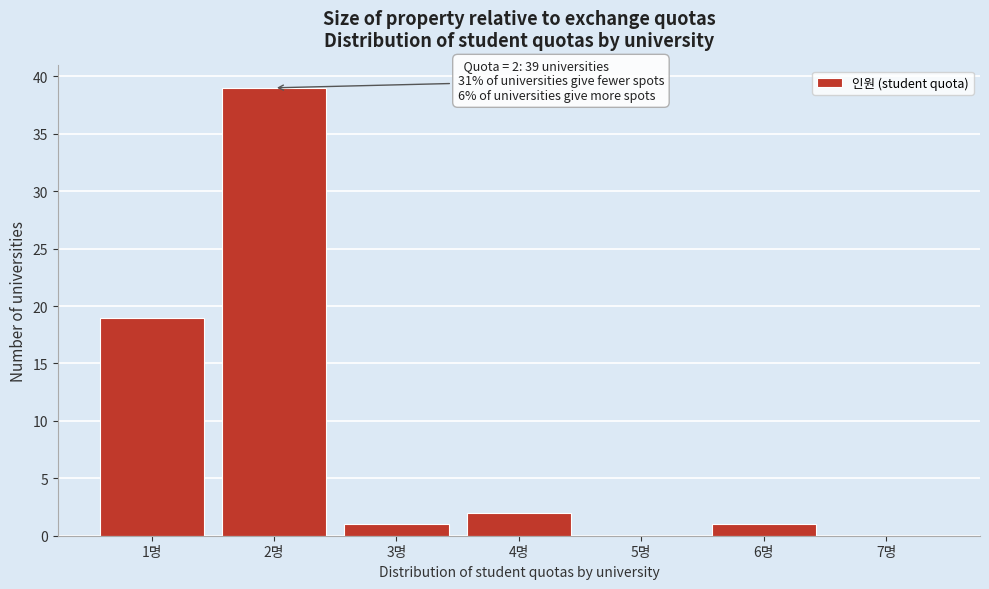

Over which range of the x-axis is the bar tallest?

1.5 to 2.5